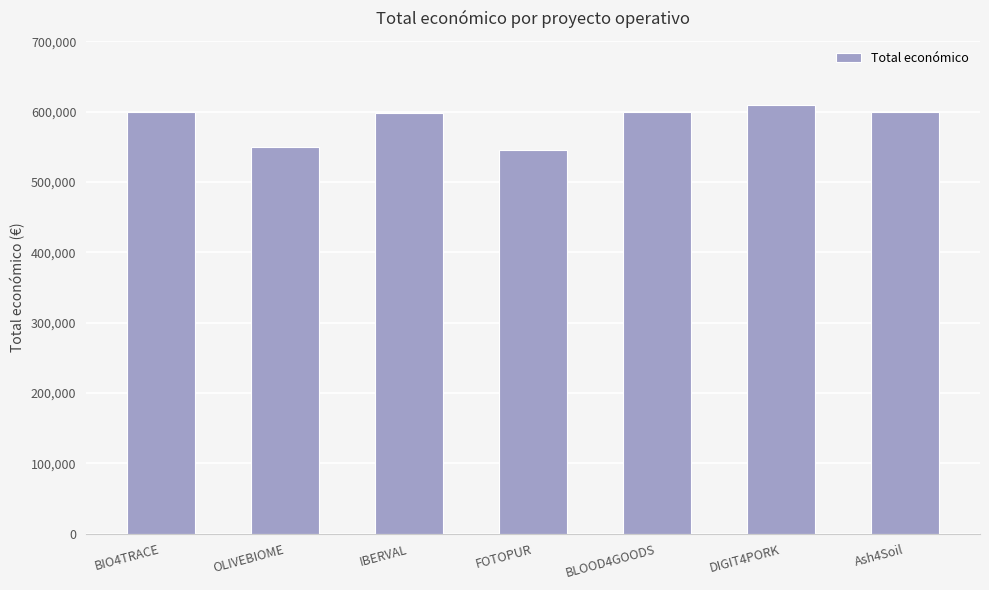

What is the change in value from IBERVAL to Ash4Soil?

+1697